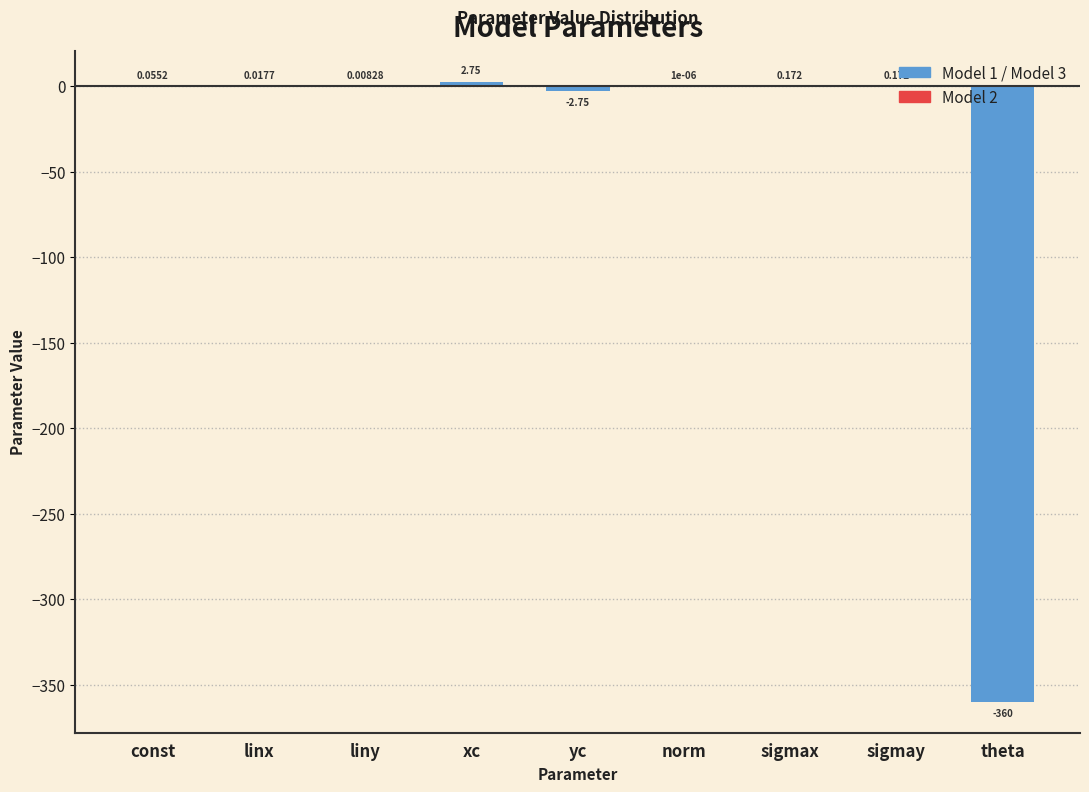

Between norm and sigmax, which is larger?

sigmax